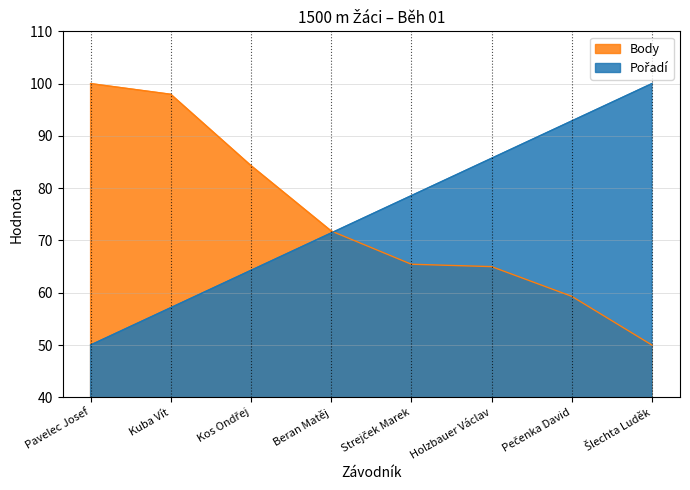

Reading left to right, list all the values displayed in this chart.

Pořadí: 50.0	57.1	64.3	71.4	78.6	85.7	92.9	100.0
Body: 100.0	98.0	84.3	71.8	65.5	65.0	59.3	50.0